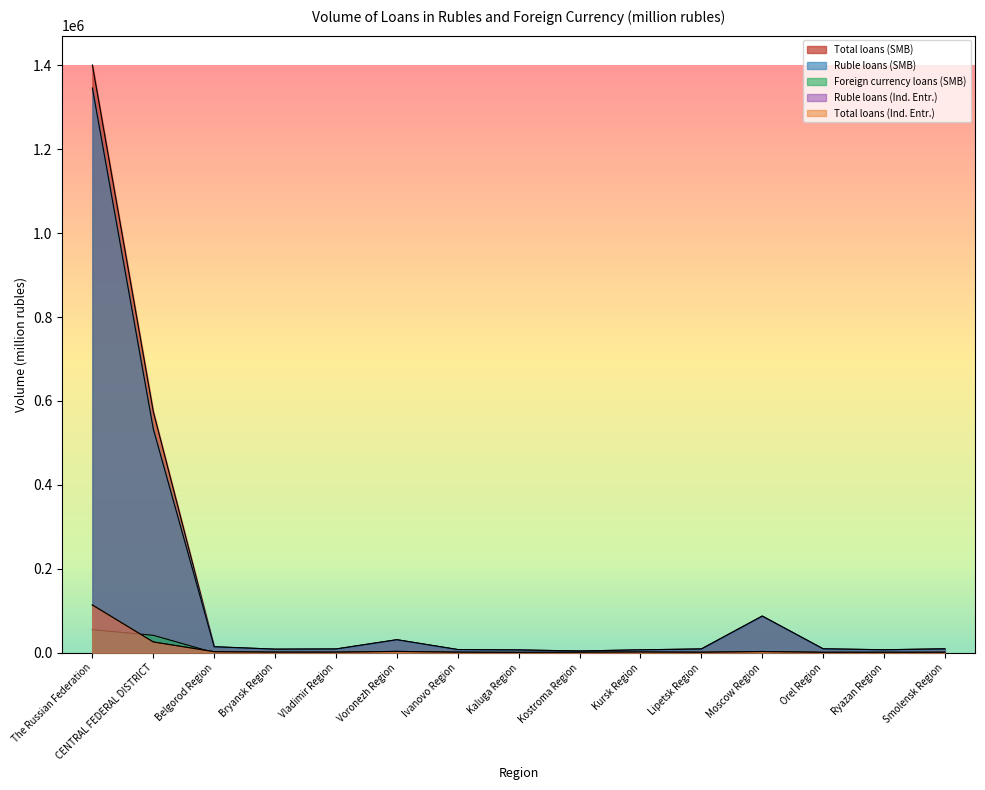

Which series has the widest spread of values?

Total loans (SMB)